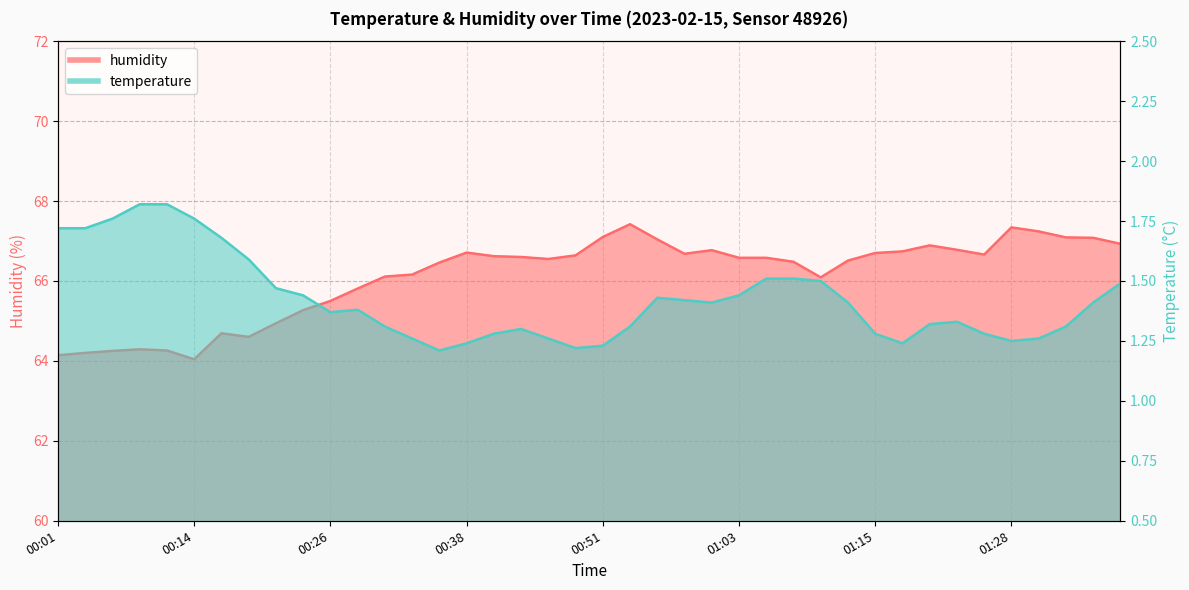

True or false: humidity has a value of 89.9 at 00:53.

False